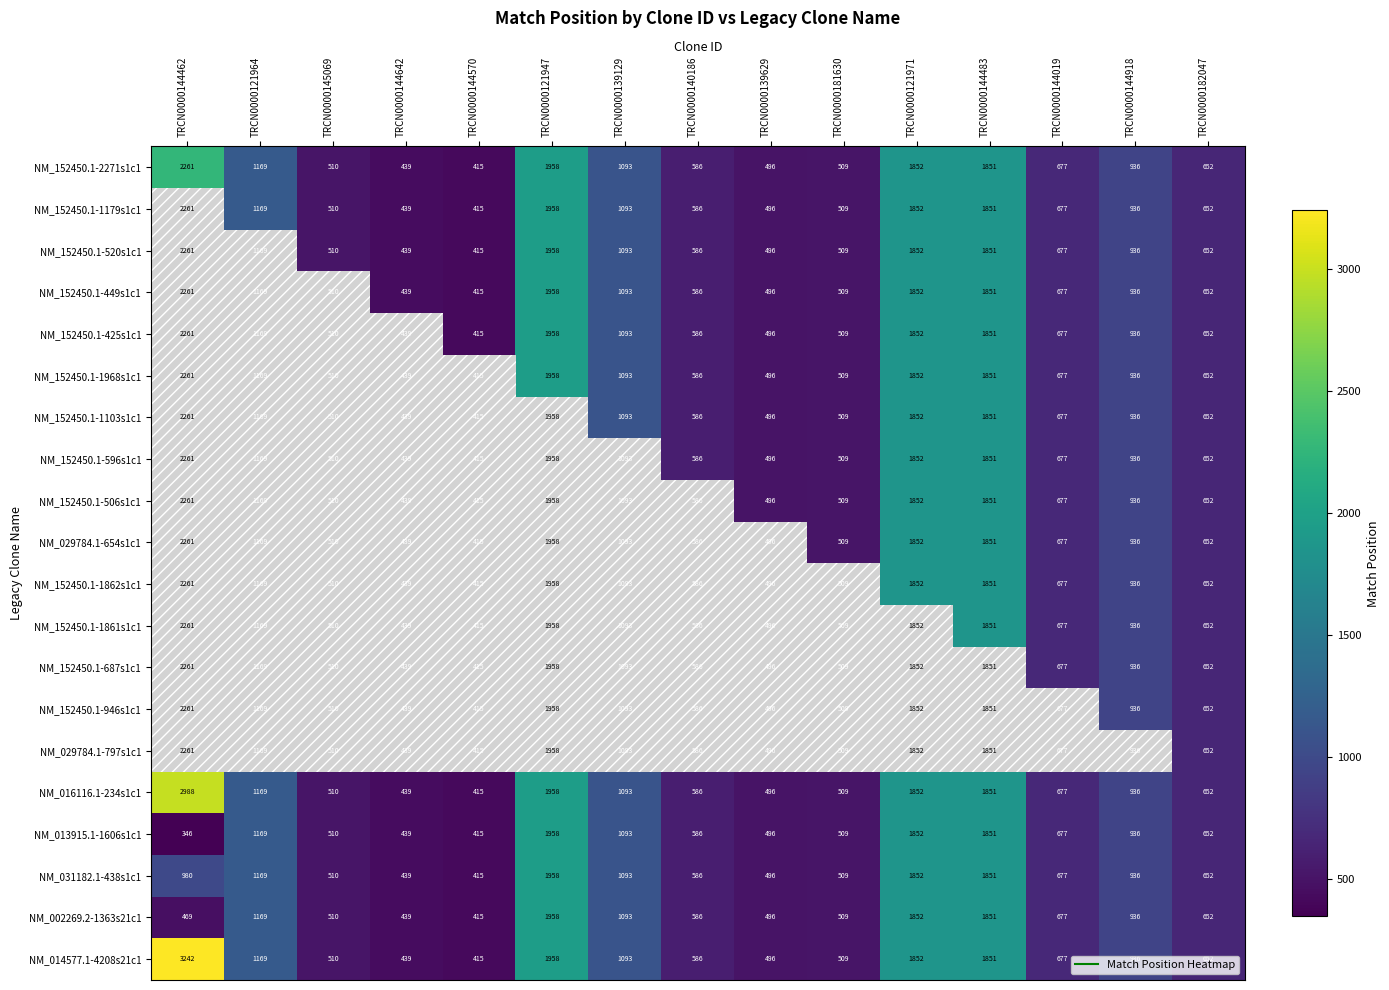

Where is NM_152450.1-946s1c1 nearest to the value 1338?

TRCN0000121964